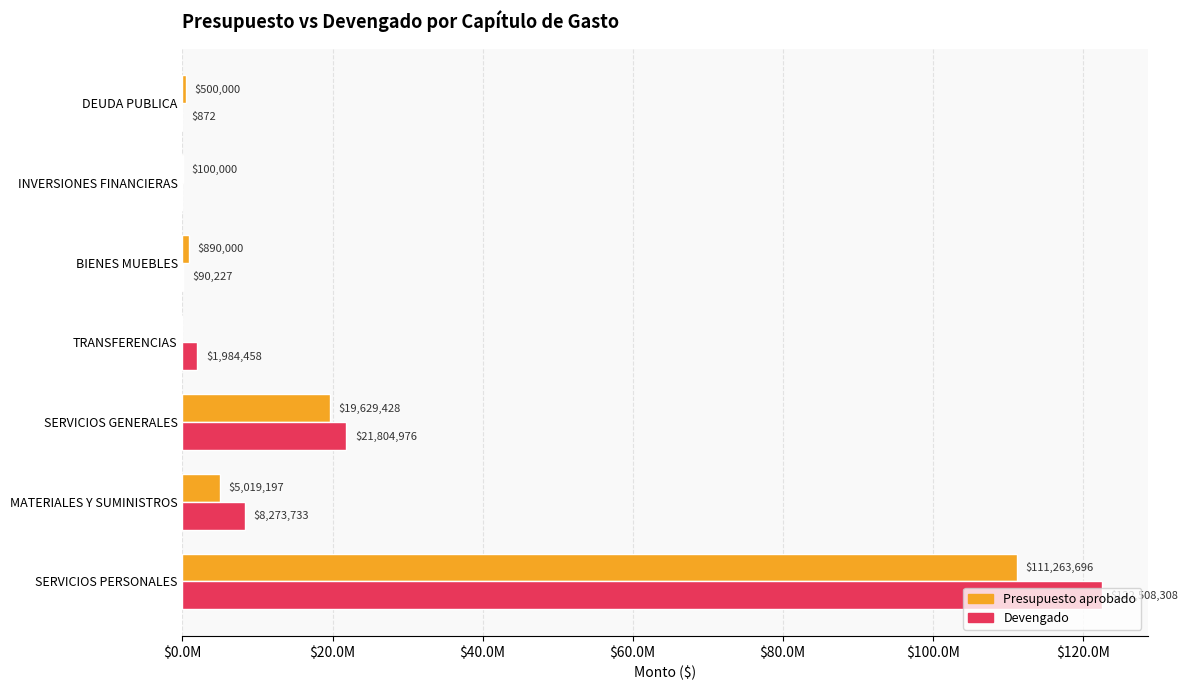

What is the sum of all Devengado values?

154662574.3